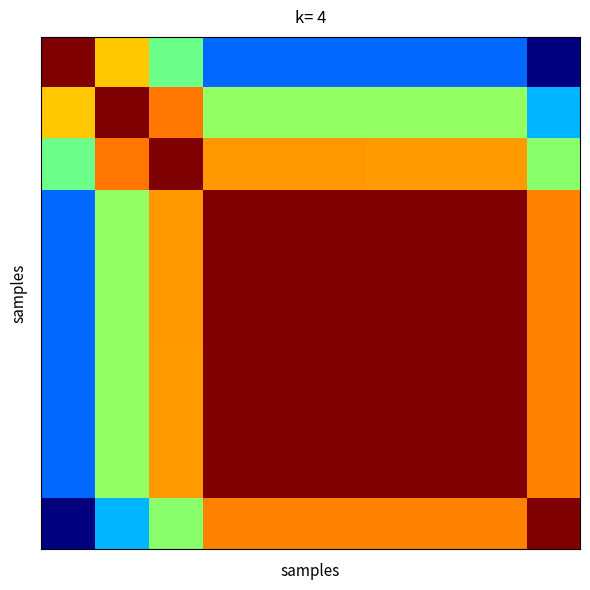

What is the maximum value shown in the chart?

1.0